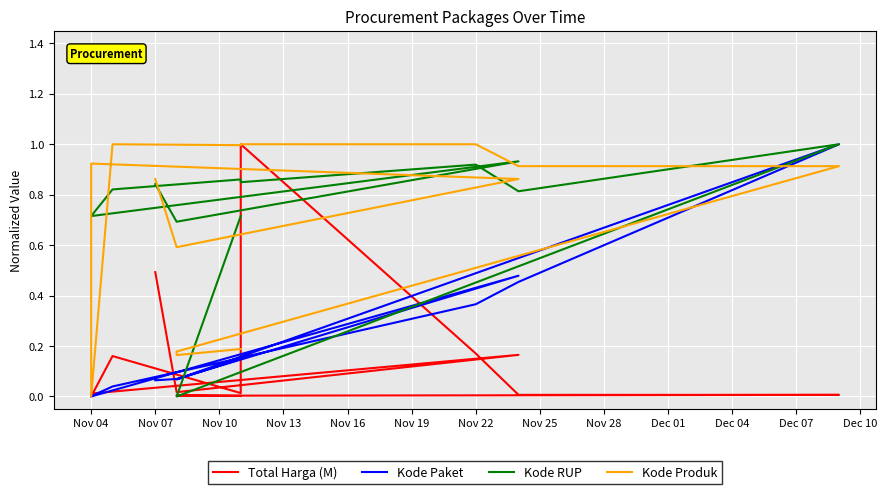

At how many categories does at least one series exceed 0?

15